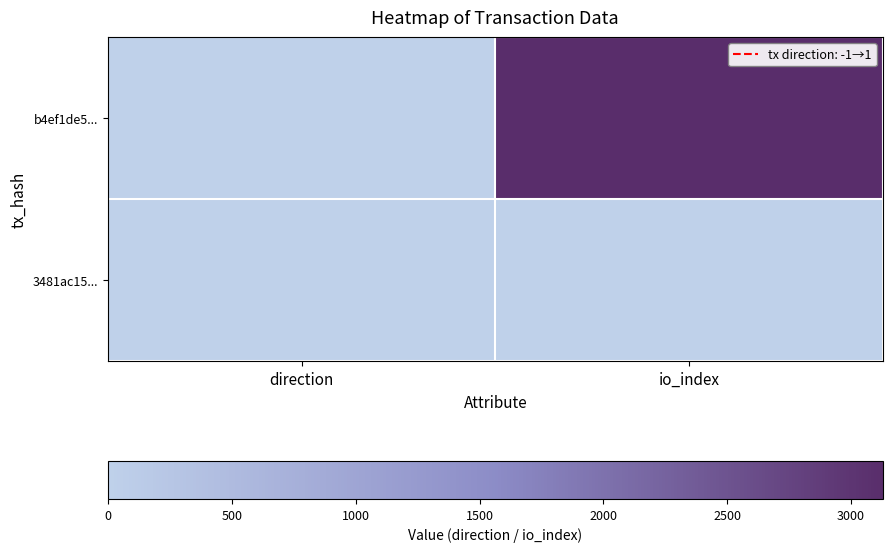

Between direction and io_index, which is larger?

io_index